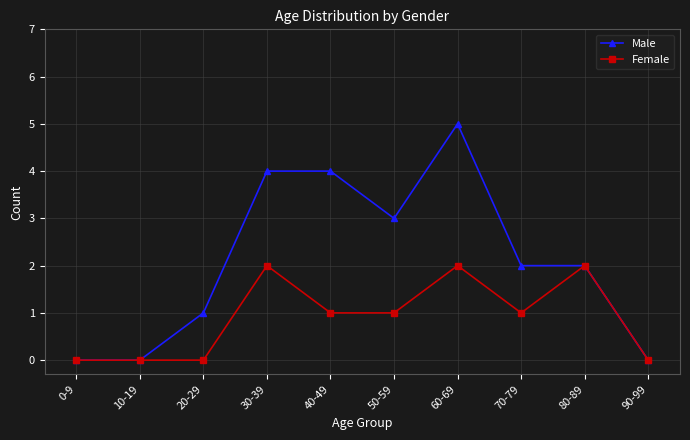

What is the difference between the Female values at 80-89 and 90-99?

2